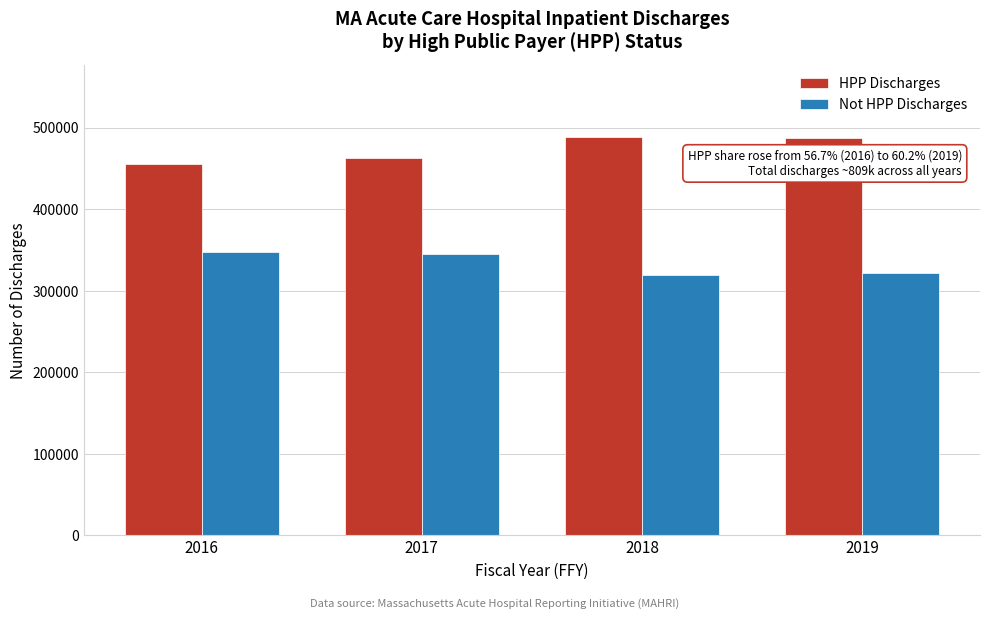

At 2019, list the series in order from largest to smallest.

HPP Discharges, Not HPP Discharges